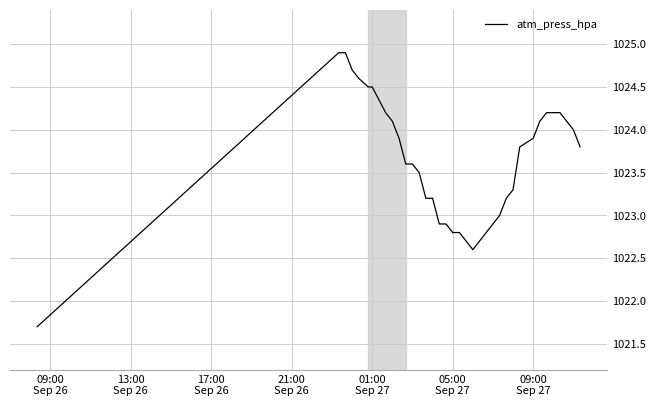

What is the minimum value shown in the chart?

1021.7